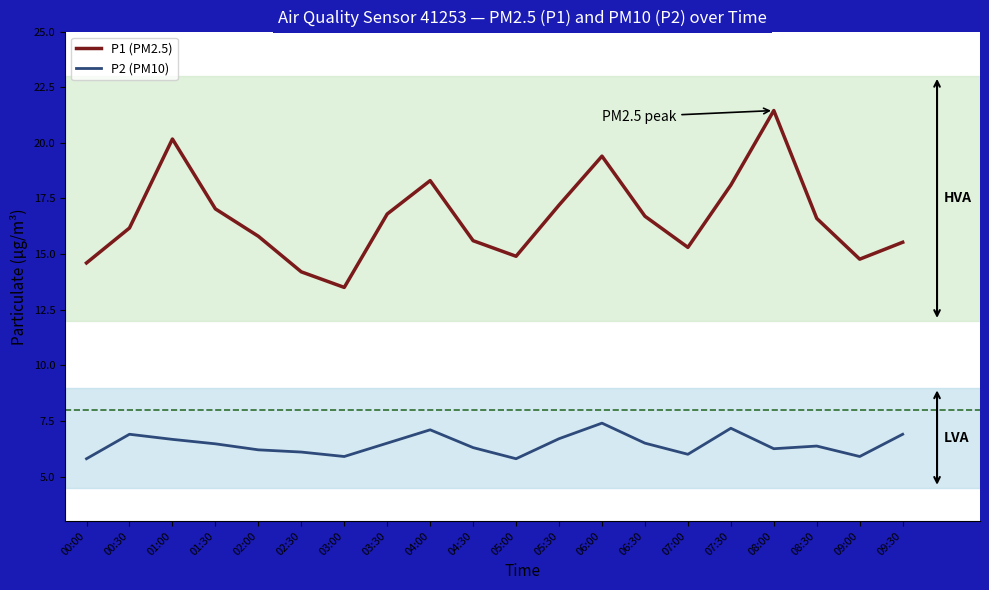

Rank the series by their average value, from lowest to highest.

P2 (PM10), P1 (PM2.5)